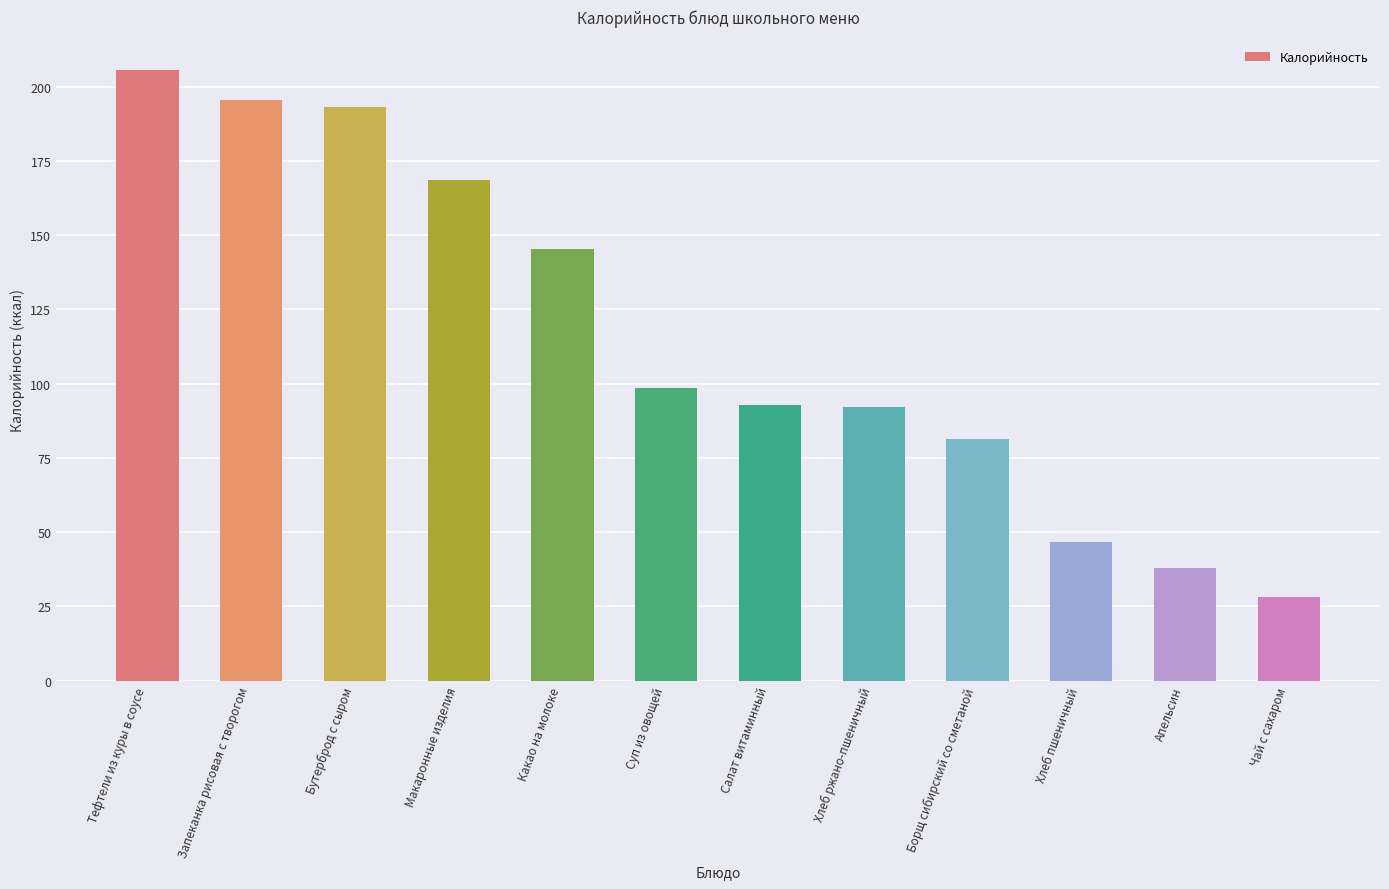

What is the minimum value shown in the chart?

28.0